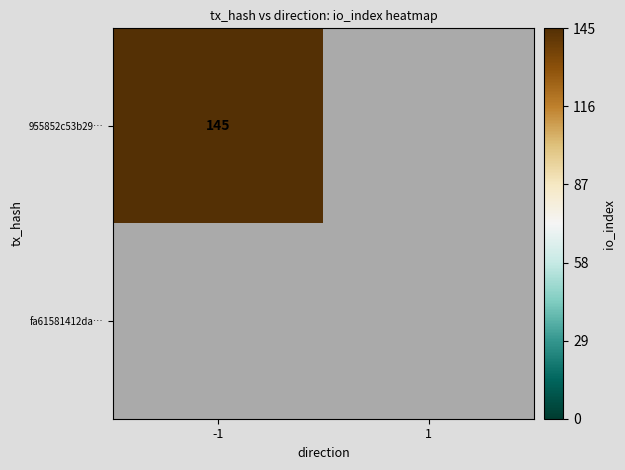

Reading left to right, list all the values displayed in this chart.

955852c53b2949c53df70d9628c4eb634d58226: 145	0
fa61581412da382963bb3f48921f418d38722ce: 0	0